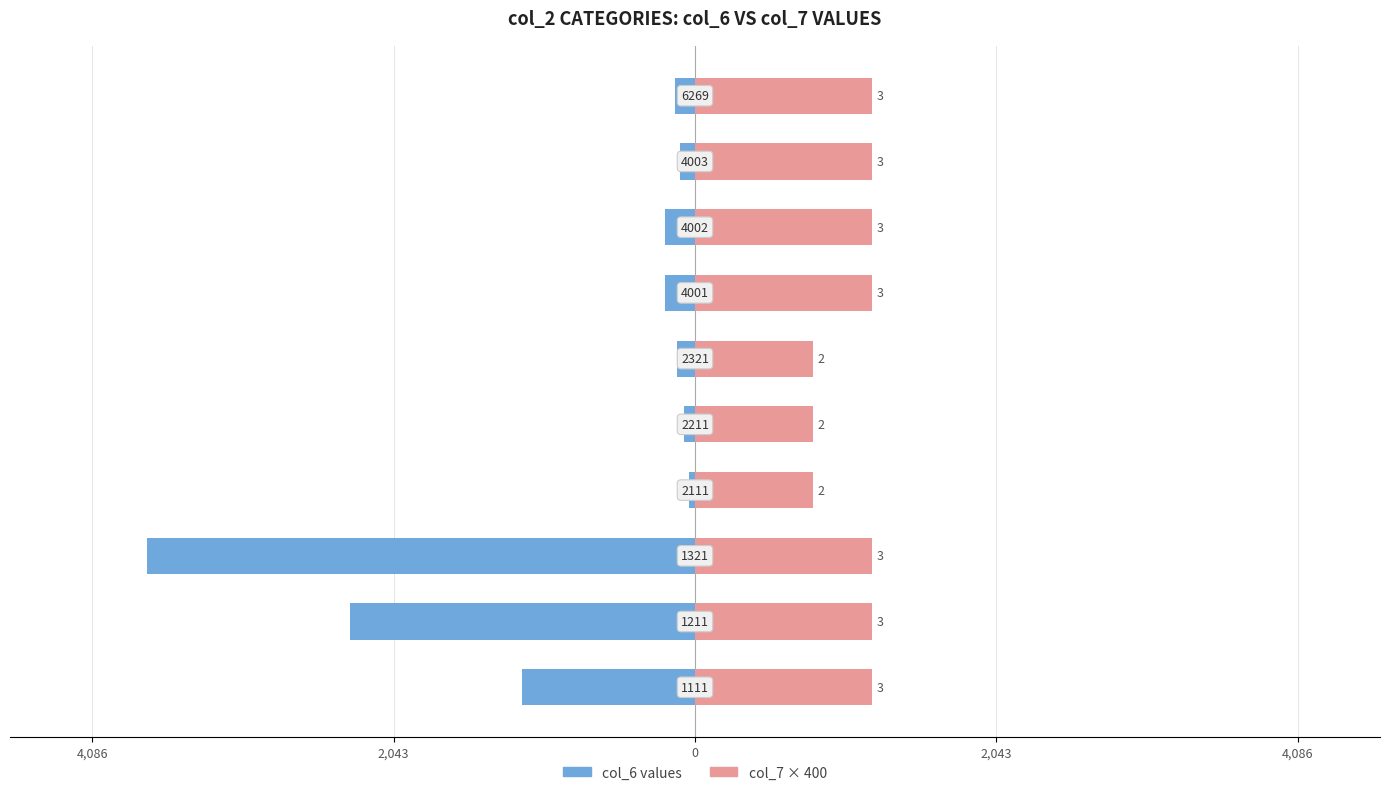

Are the bars horizontal?

Yes